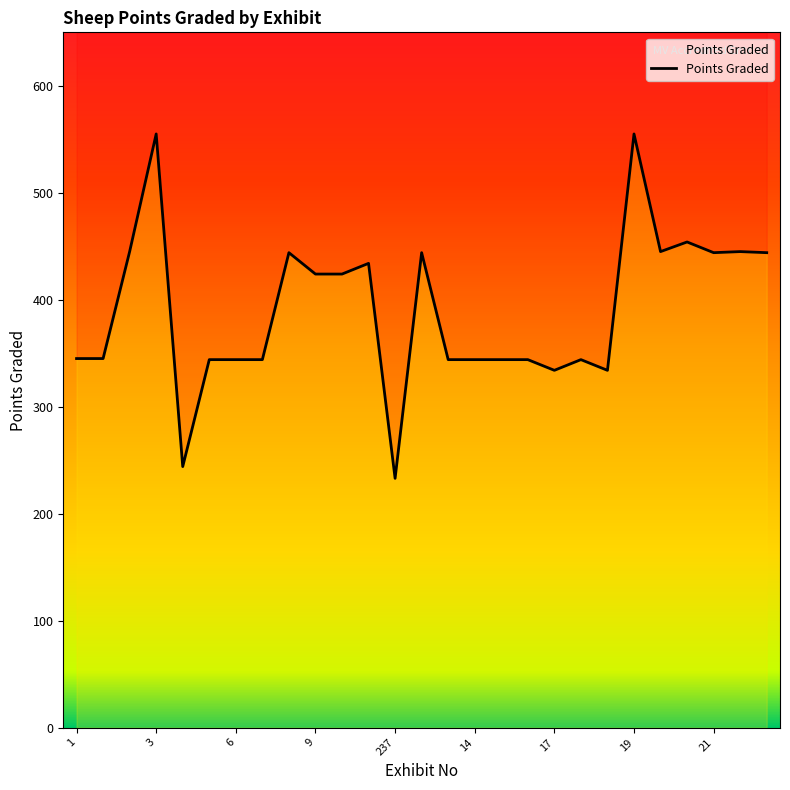

Count the number of categories in the chart.

27